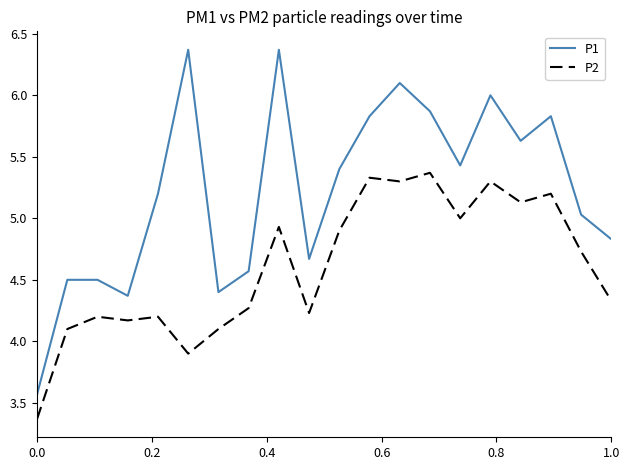

What are all the series names shown in the legend?

P1, P2